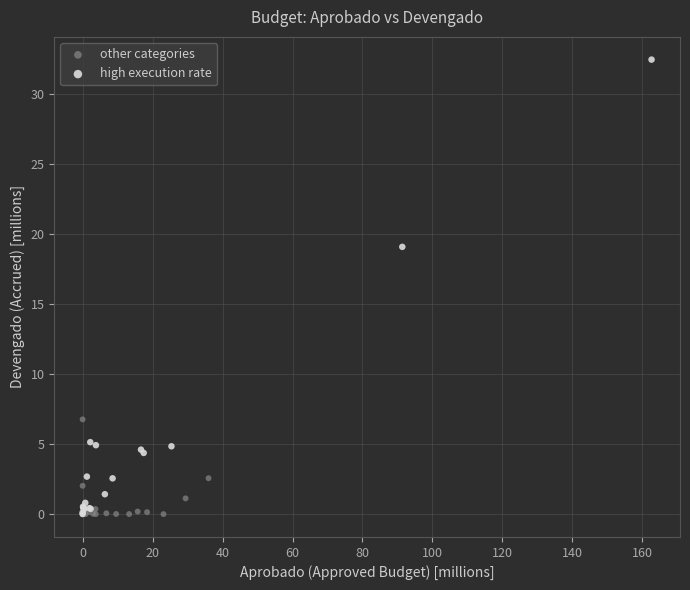

Which series reaches the maximum Y coordinate?

high execution rate